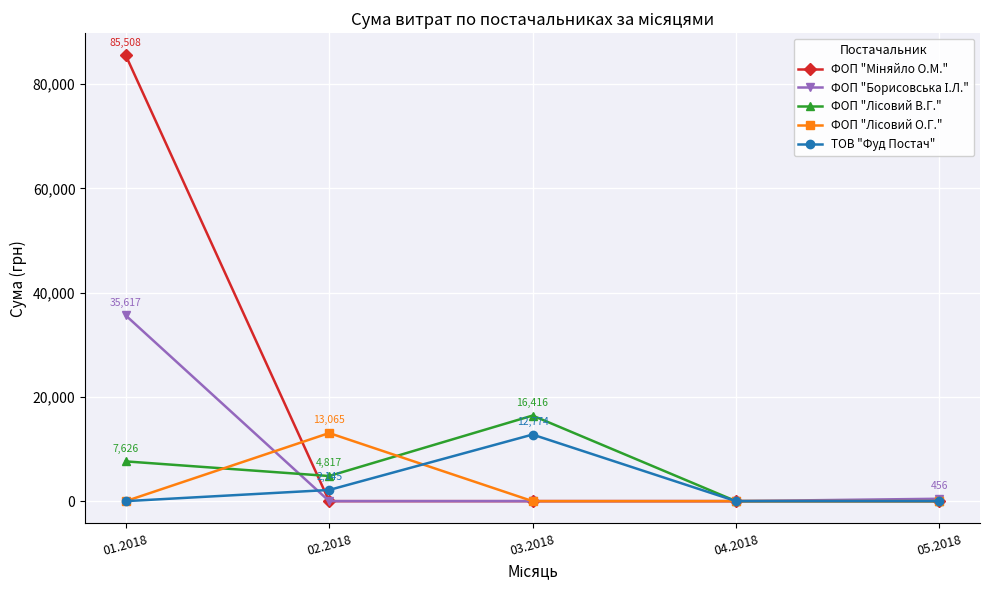

The value of ТОВ "Фуд Постач" at 01.2018 is 0.0. True or false?

True